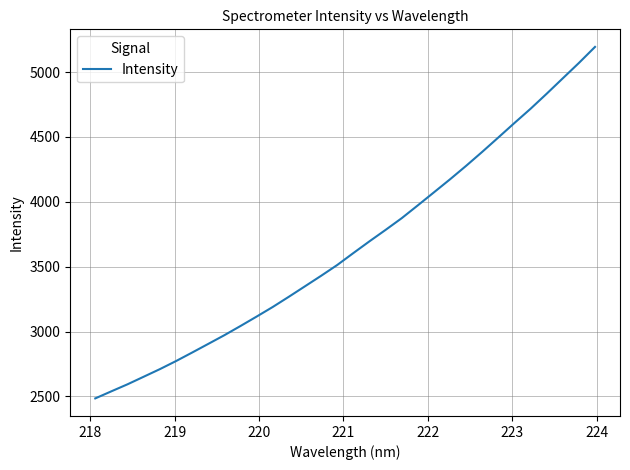

What is the smallest value displayed?

2485.3